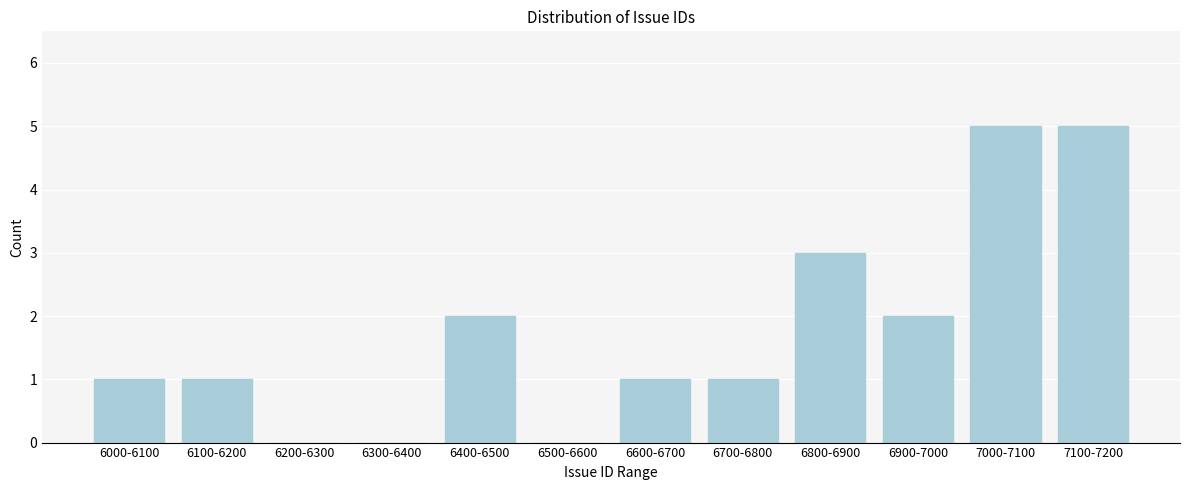

Reading left to right, what are all the values shown in this chart?

6000-6100=1	6100-6200=1	6200-6300=0	6300-6400=0	6400-6500=2	6500-6600=0	6600-6700=1	6700-6800=1	6800-6900=3	6900-7000=2	7000-7100=5	7100-7200=5